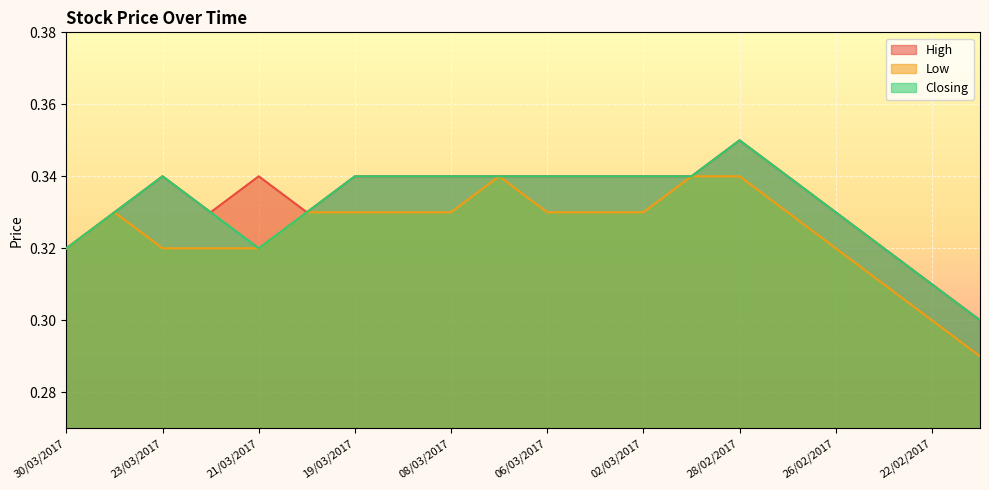

How many lines are shown in the chart?

3